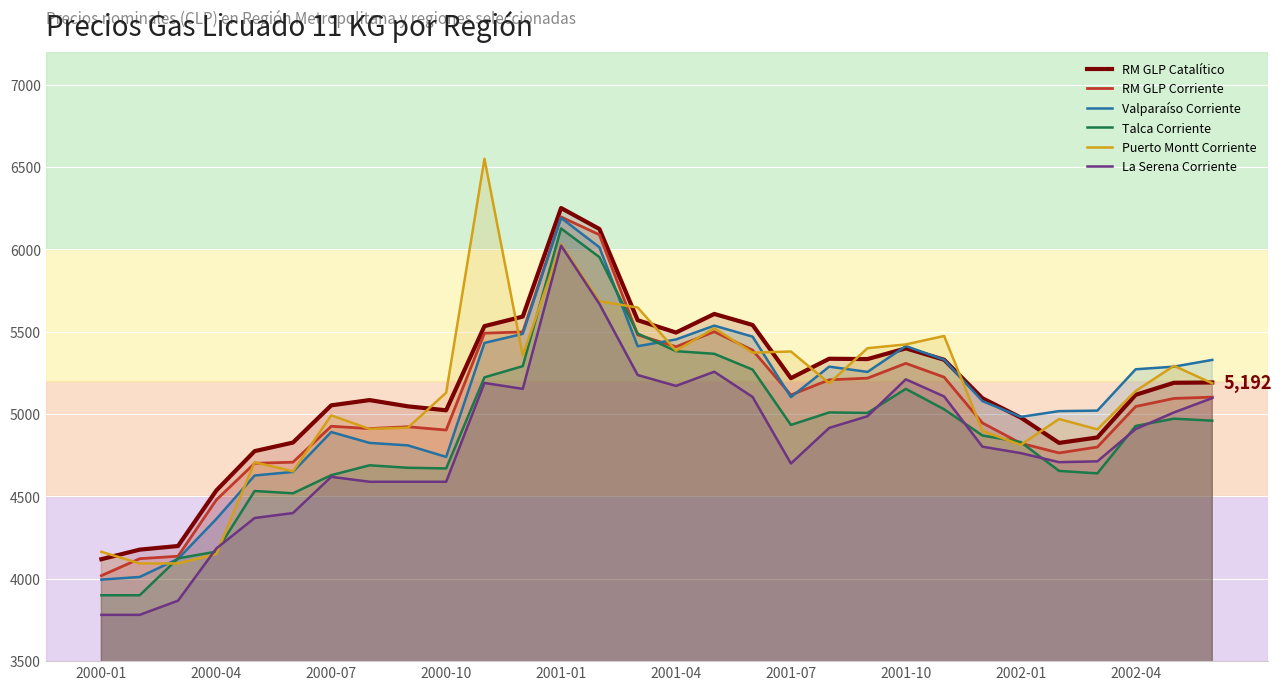

Is it true that RM GLP Catalítico equals 6124 at 13?

True